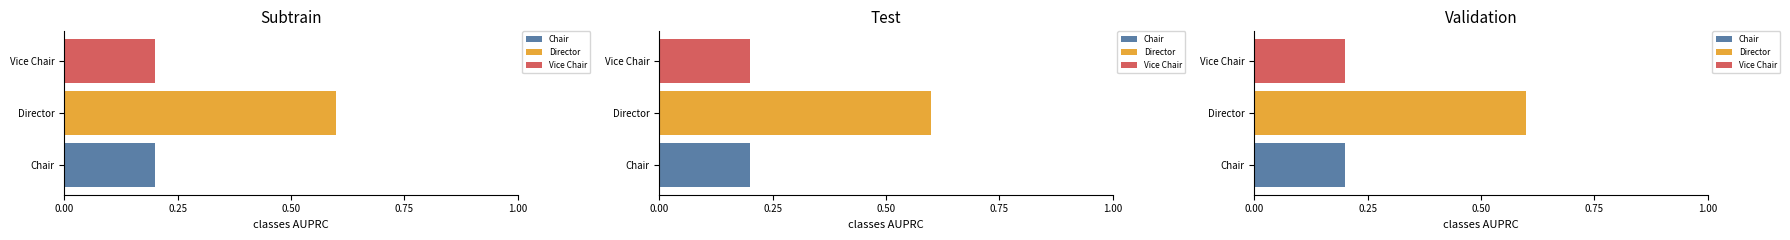

What is the difference between the Director values at Director and Chair?

0.6